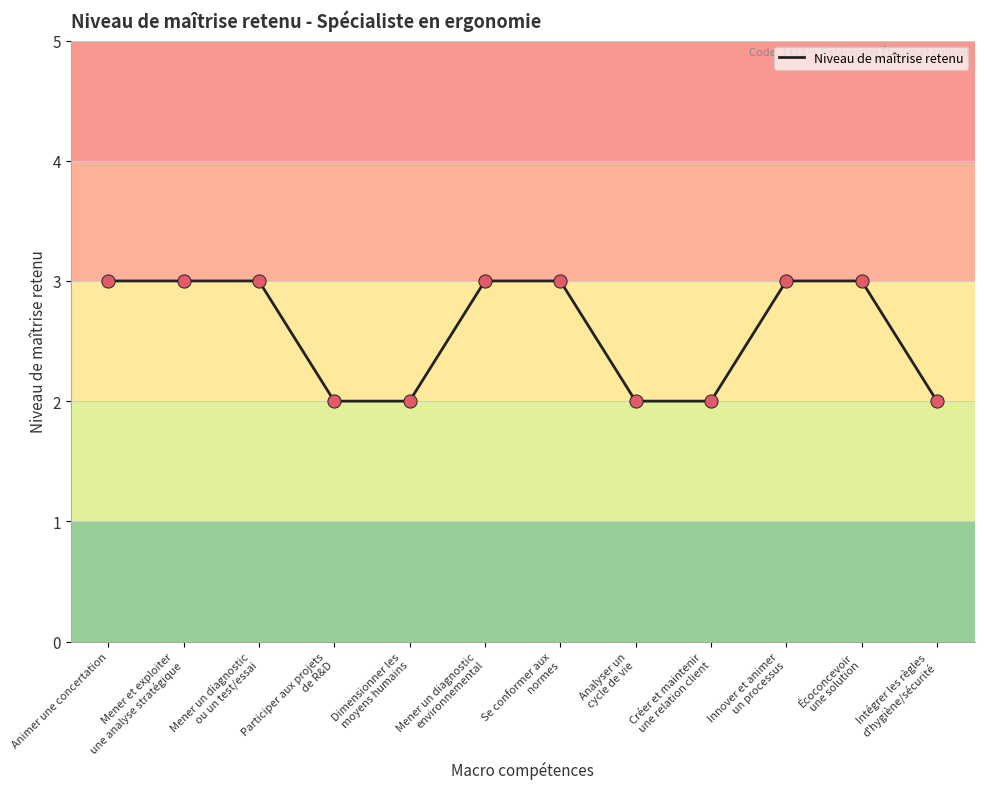

Approximately how many times larger is the value at Créer et maintenir
une relation client compared to Analyser un
cycle de vie?

1.0